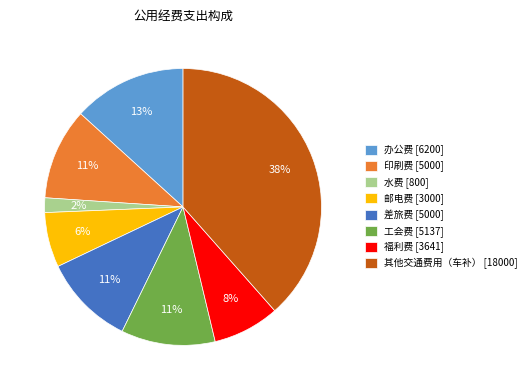

Between 办公费 [6200] and 差旅费 [5000], which is larger?

办公费 [6200]